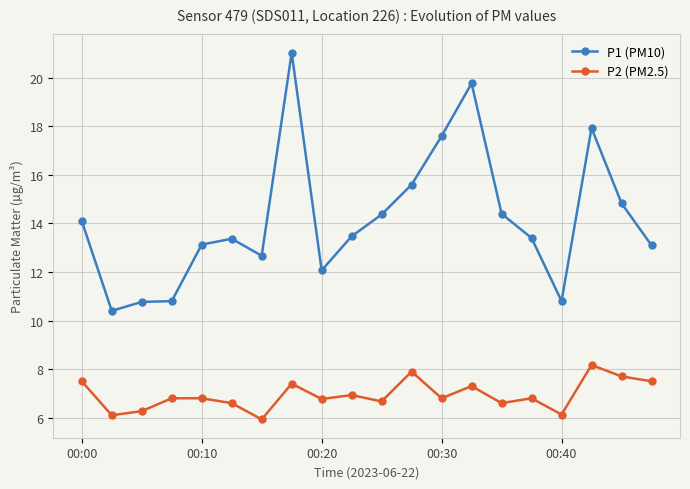

Reading right to left, transcribe all the data shown in this chart.

P1 (PM10): 13.1	14.8	17.9	10.8	13.4	14.4	19.8	17.6	15.6	14.4	13.5	12.1	21.0	12.7	13.4	13.1	10.8	10.8	10.4	14.1
P2 (PM2.5): 7.5	7.7	8.2	6.1	6.8	6.6	7.3	6.8	7.9	6.7	6.9	6.8	7.4	5.9	6.6	6.8	6.8	6.3	6.1	7.5